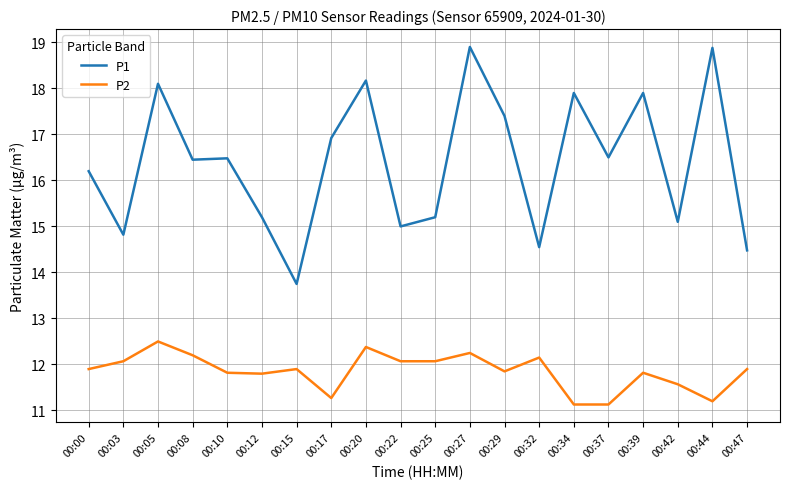

Is this an area chart (filled region under the line)?

No